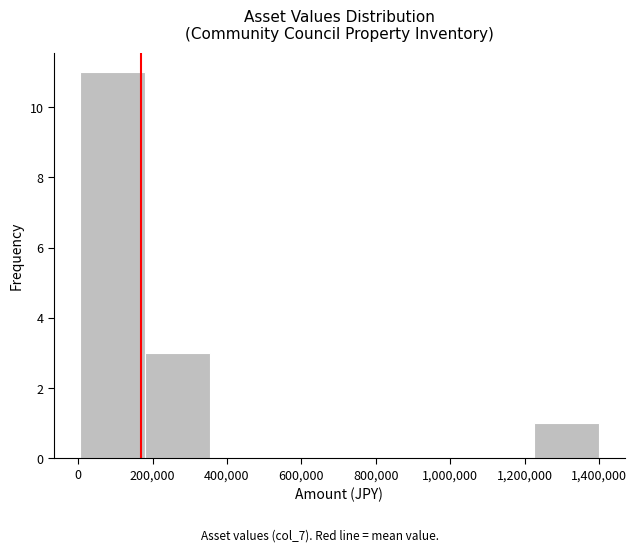

Reading left to right, list every bar in this chart as the range it spans on the x-axis followed by its height. Neither the bar edges nor the heights are printed on the chart, so give them approximately, as read against the axes.

0 to 180000: 11
180000 to 360000: 3
360000 to 520000: 0
520000 to 700000: 0
700000 to 880000: 0
880000 to 1060000: 0
1060000 to 1220000: 0
1220000 to 1400000: 1